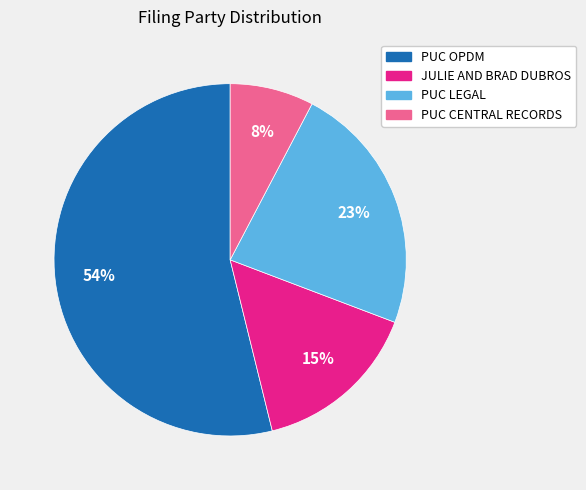

What is the smallest slice in the pie chart?

PUC CENTRAL RECORDS